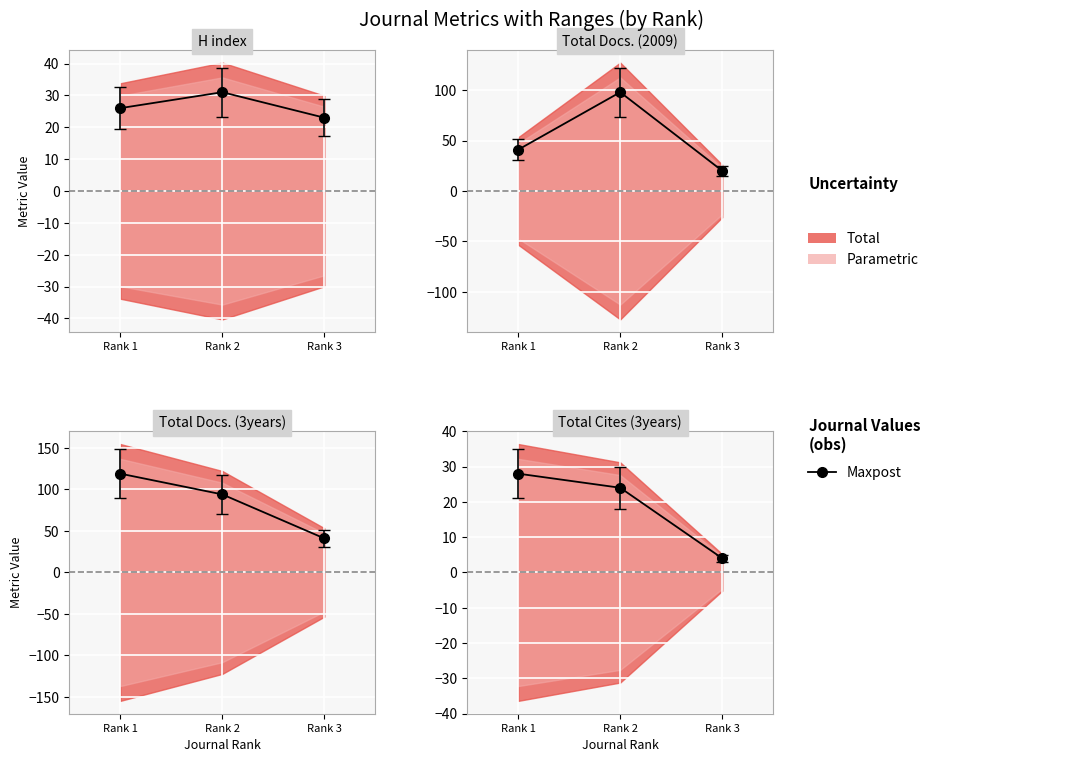

Reading right to left, what are all the values shown in this chart?

Rank 3=4	Rank 2=24	Rank 1=28